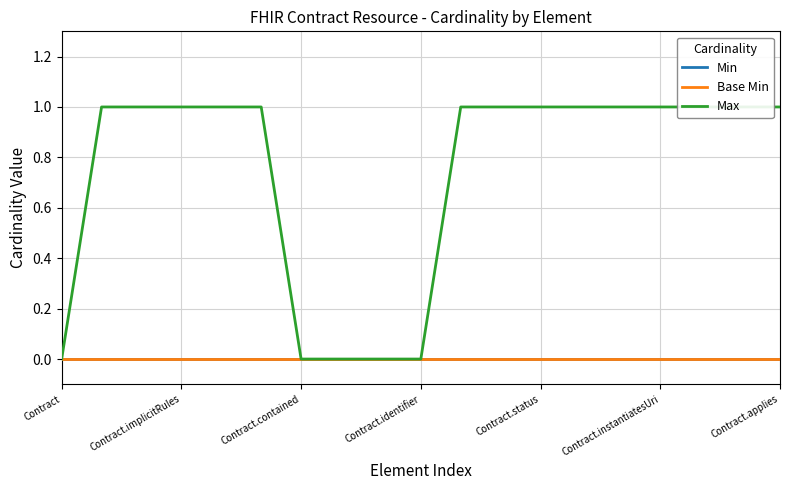

Which series has the largest total across all categories?

Max